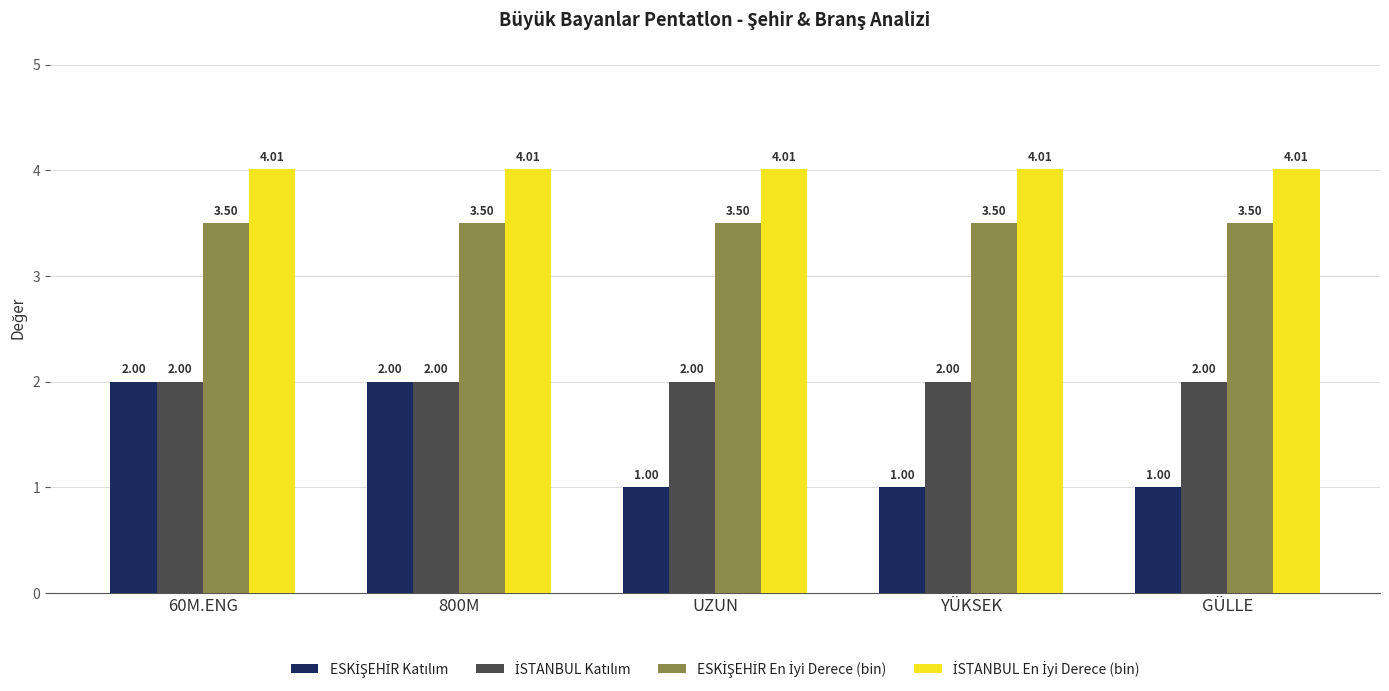

What is the total value across all series at YÜKSEK?

10.5